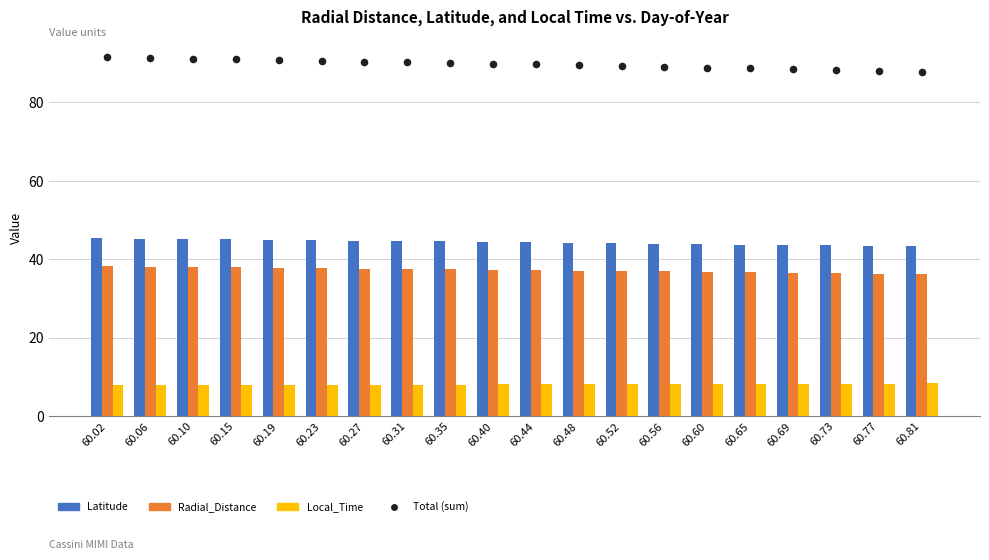

Which series has the largest Y range (max minus min)?

Total (sum)